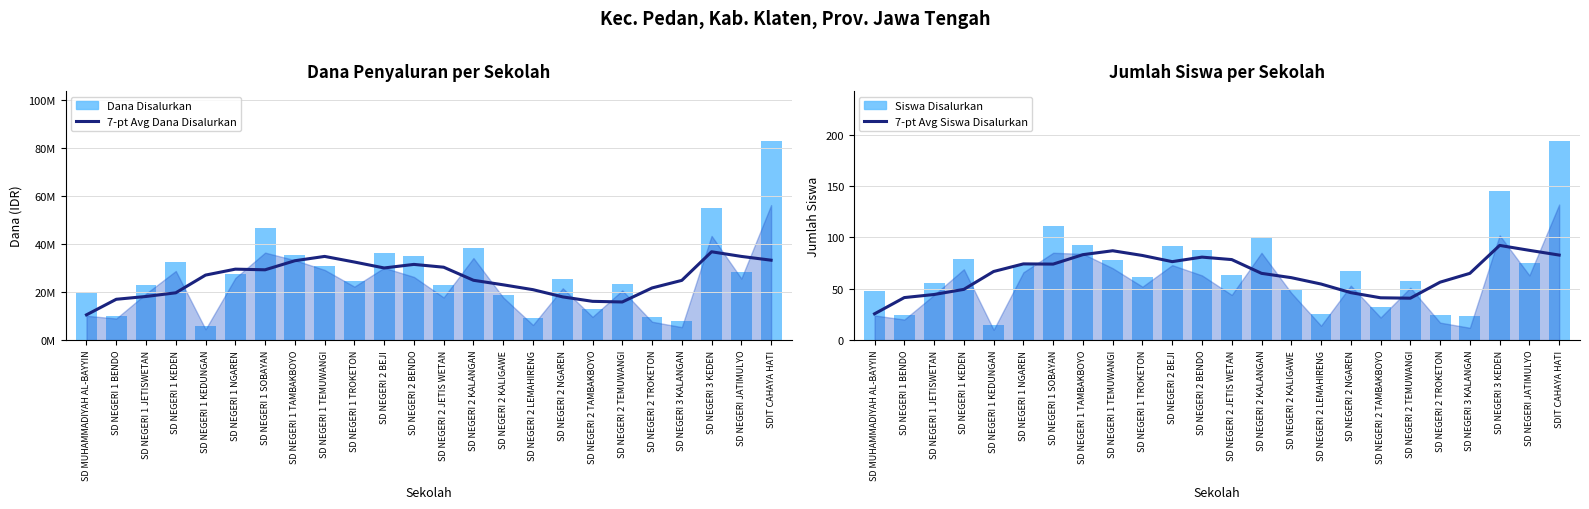

Rank the categories by 7-pt Avg Siswa Disalurkan value from lowest to highest.

SD MUHAMMADIYAH AL-BAYYIN, SD NEGERI 2 TEMUWANGI, SD NEGERI 2 TAMBAKBOYO, SD NEGERI 1 BENDO, SD NEGERI 1 JETISWETAN, SD NEGERI 2 NGAREN, SD NEGERI 1 KEDEN, SD NEGERI 2 LEMAHIRENG, SD NEGERI 2 TROKETON, SD NEGERI 2 KALIGAWE, SD NEGERI 2 KALANGAN, SD NEGERI 3 KALANGAN, SD NEGERI 1 KEDUNGAN, SD NEGERI 1 SOBAYAN, SD NEGERI 1 NGAREN, SD NEGERI 2 BEJI, SD NEGERI 2 JETIS WETAN, SD NEGERI 2 BENDO, SD NEGERI 1 TROKETON, SDIT CAHAYA HATI, SD NEGERI 1 TAMBAKBOYO, SD NEGERI 1 TEMUWANGI, SD NEGERI JATIMULYO, SD NEGERI 3 KEDEN